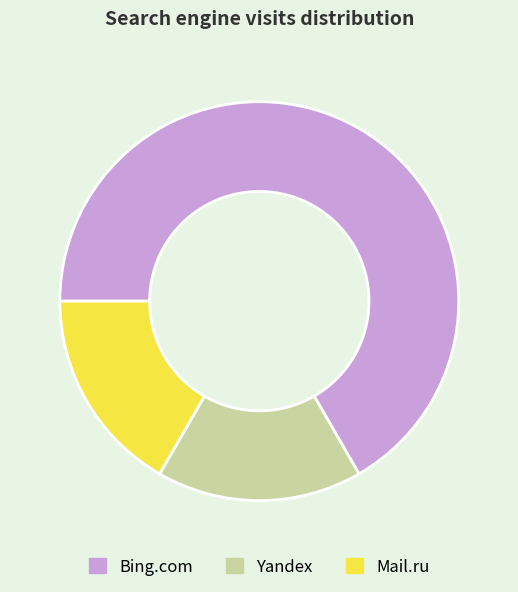

What is the largest slice in the pie chart?

Bing.com